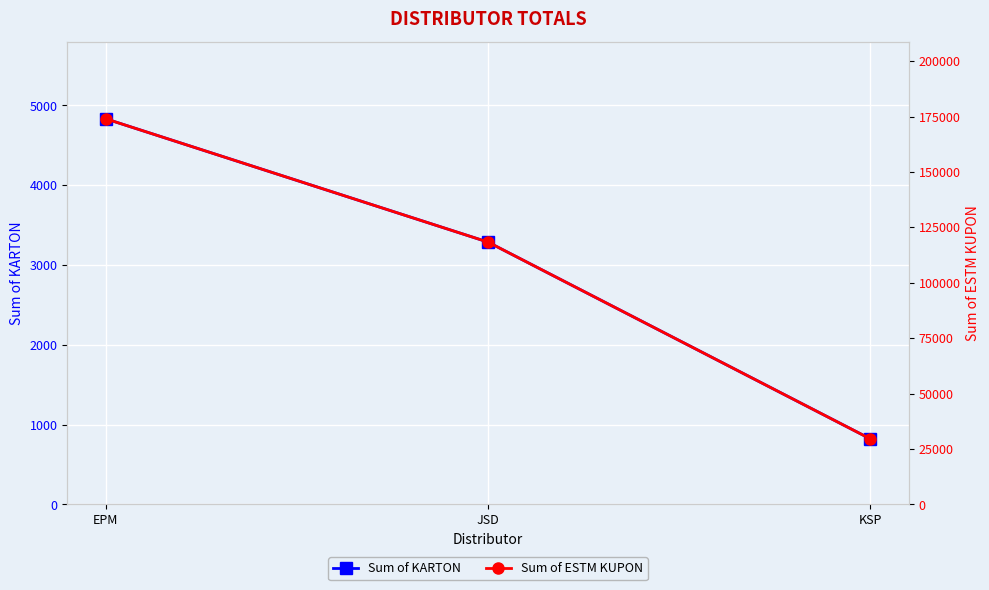

Which category has the highest value across all series?

EPM